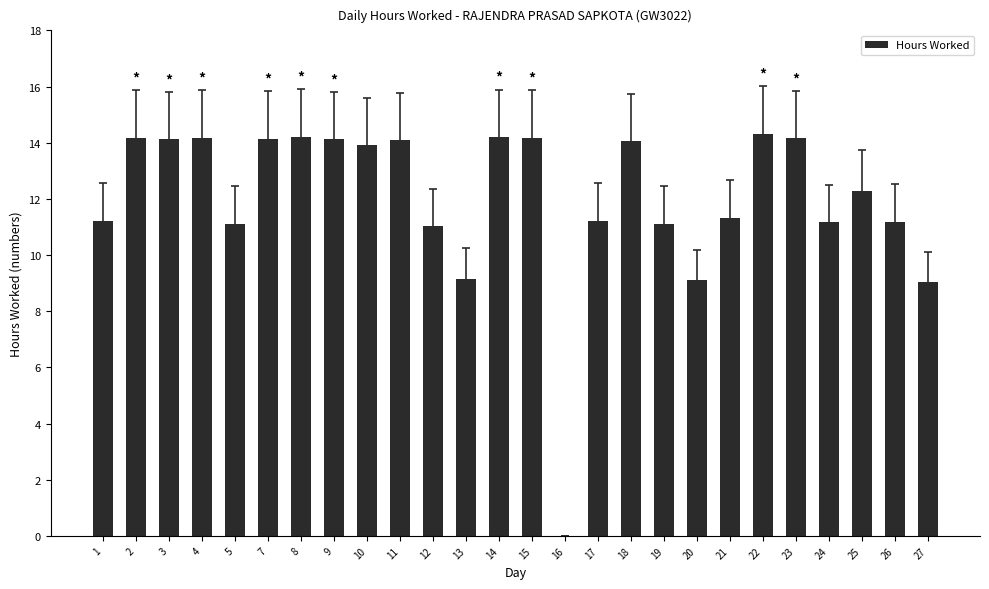

True or false: the data shows 22.1 at 3.

False